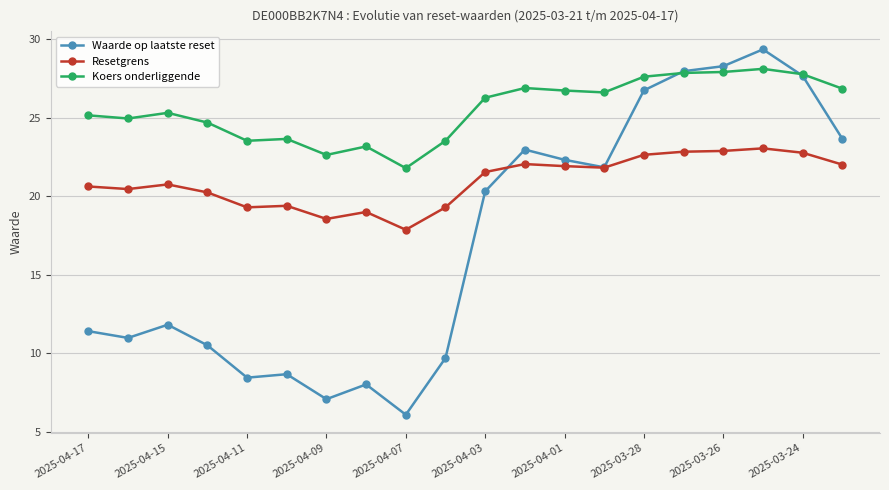

True or false: Resetgrens and Waarde op laatste reset intersect in this chart.

True